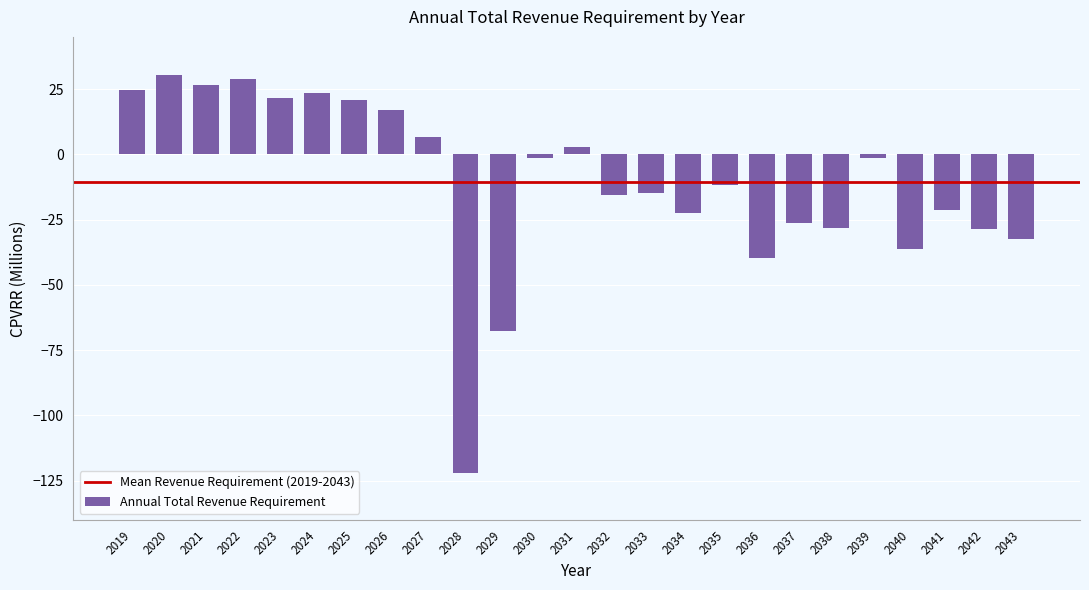

What is the average value?

-10.7